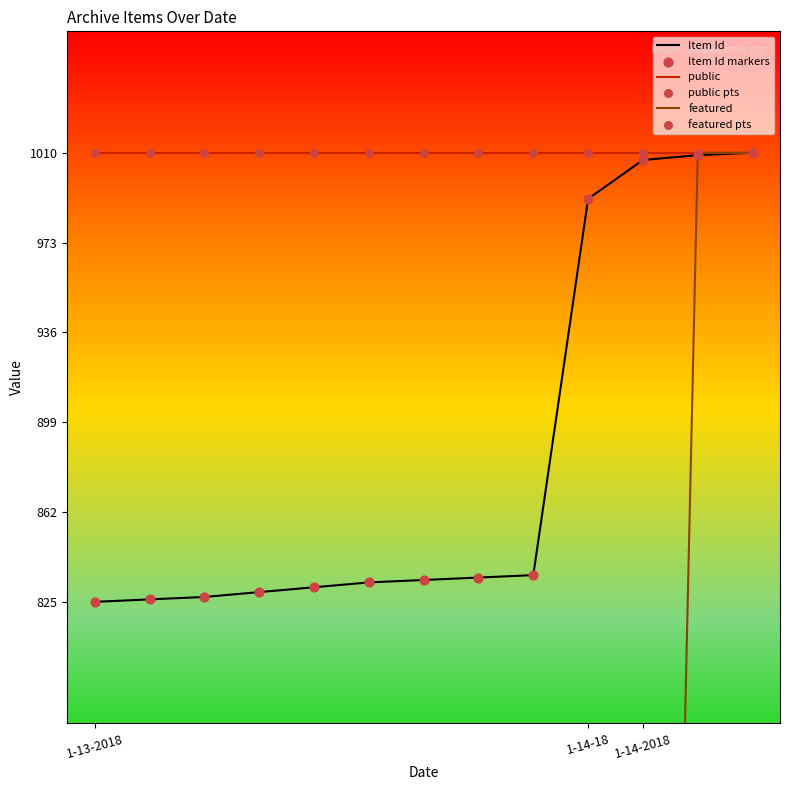

At which category is the sum across all series the highest?

12